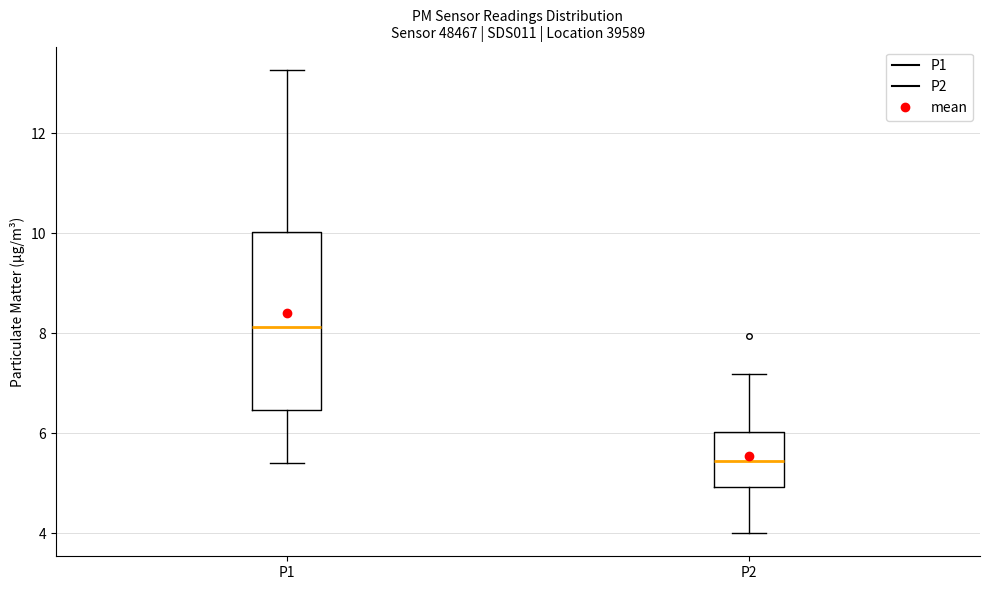

Reading left to right, read every box against the y-axis: the position of its median line, the range the box covers, and the ends of its whiskers. The values are not printed on the chart, so give them approximately, as read against the axis.

P1: median 8.2, box 6.4 to 10.0, whiskers 5.4 to 13.2
P2: median 5.4, box 5.0 to 6.0, whiskers 4.0 to 7.2